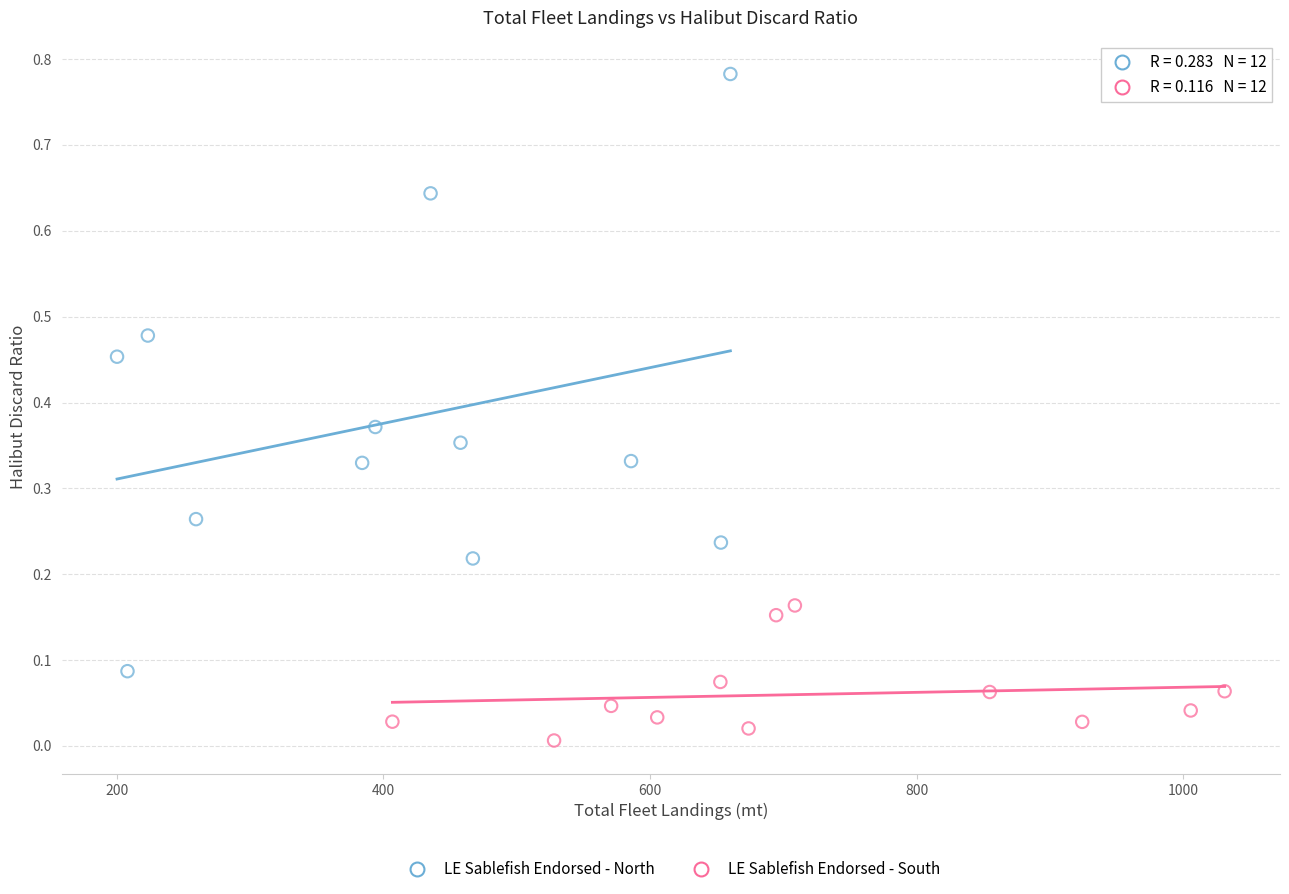

Which series contains the lowest Y value?

LE Sablefish Endorsed - South